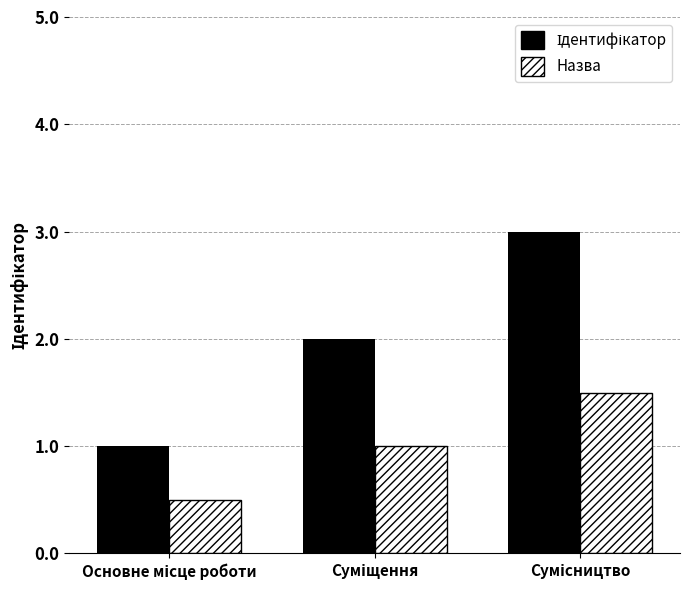

What is the smallest value displayed?

0.5